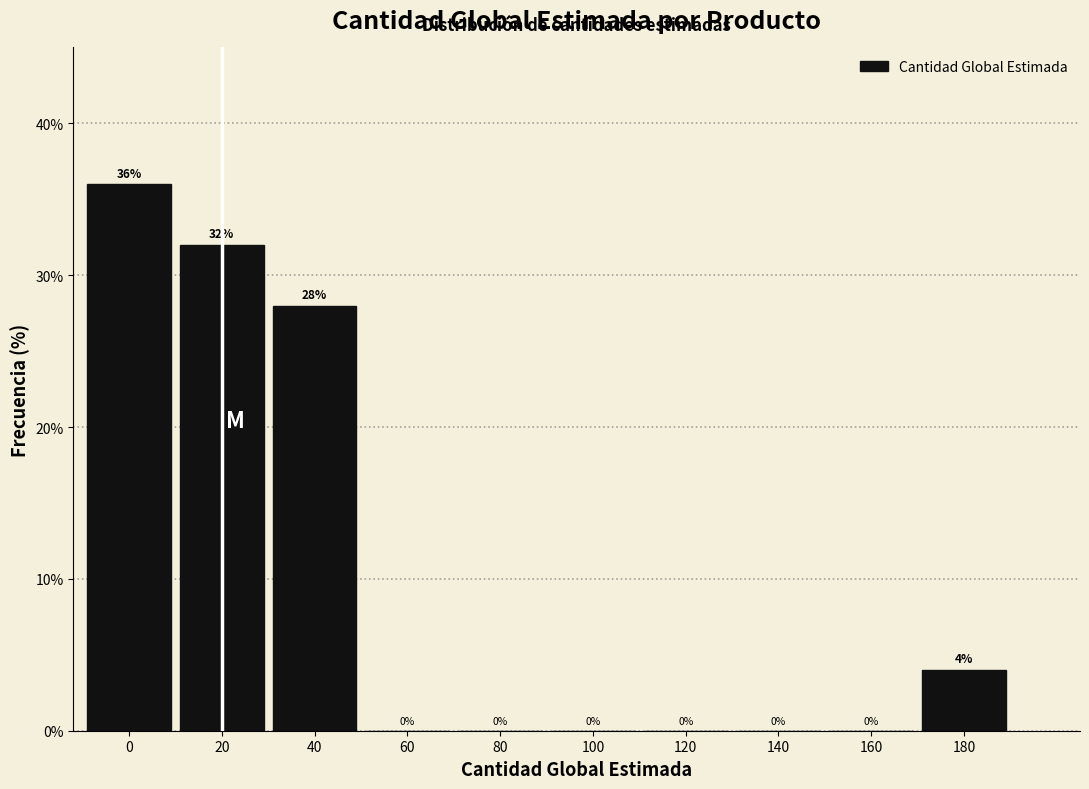

Reading left to right, what are all the values shown in this chart?

0=36.0	20=32.0	40=28.0	60=0.0	80=0.0	100=0.0	120=0.0	140=0.0	160=0.0	180=4.0